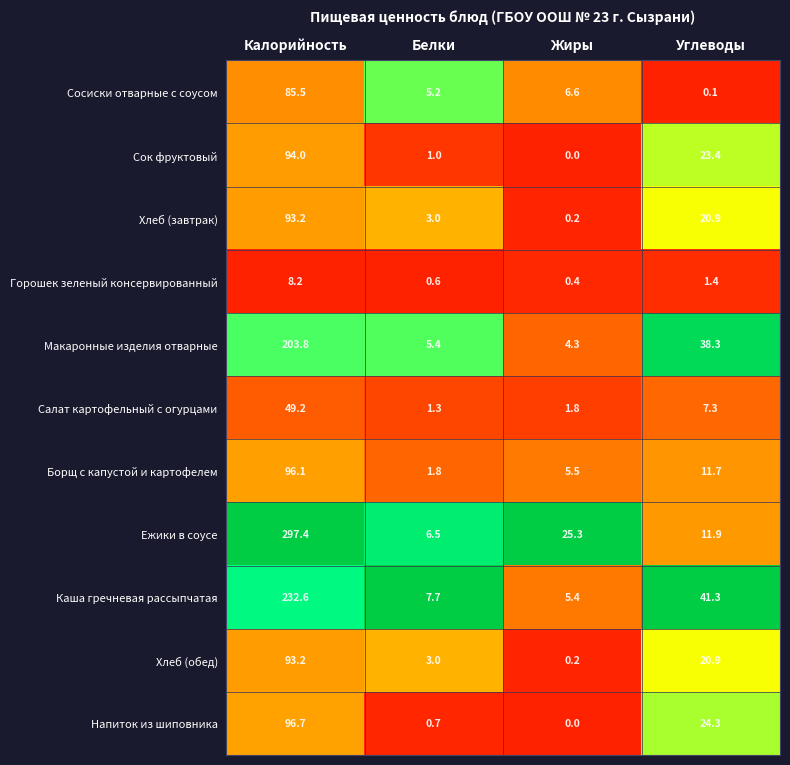

True or false: Горошек зеленый консервированный has a value of 8.2 at Калорийность.

True